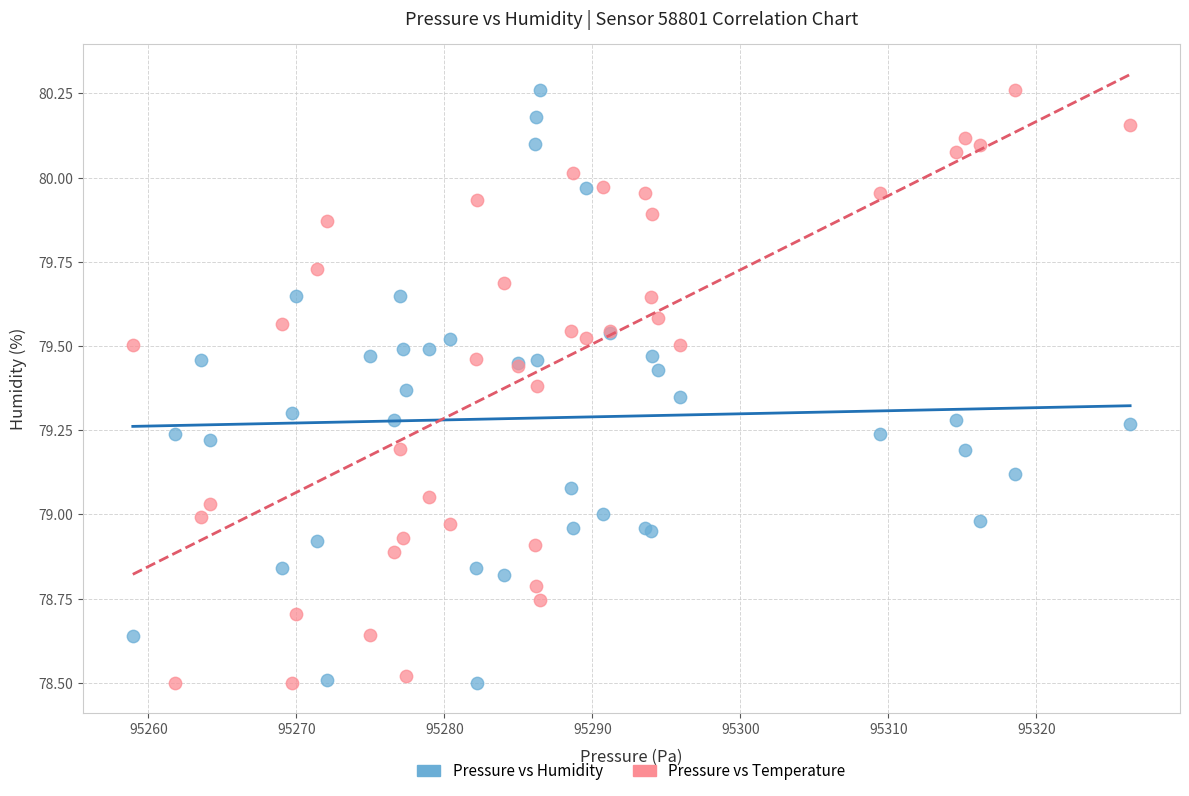

What is the X range (max minus min) for the scatter plot?

67.4